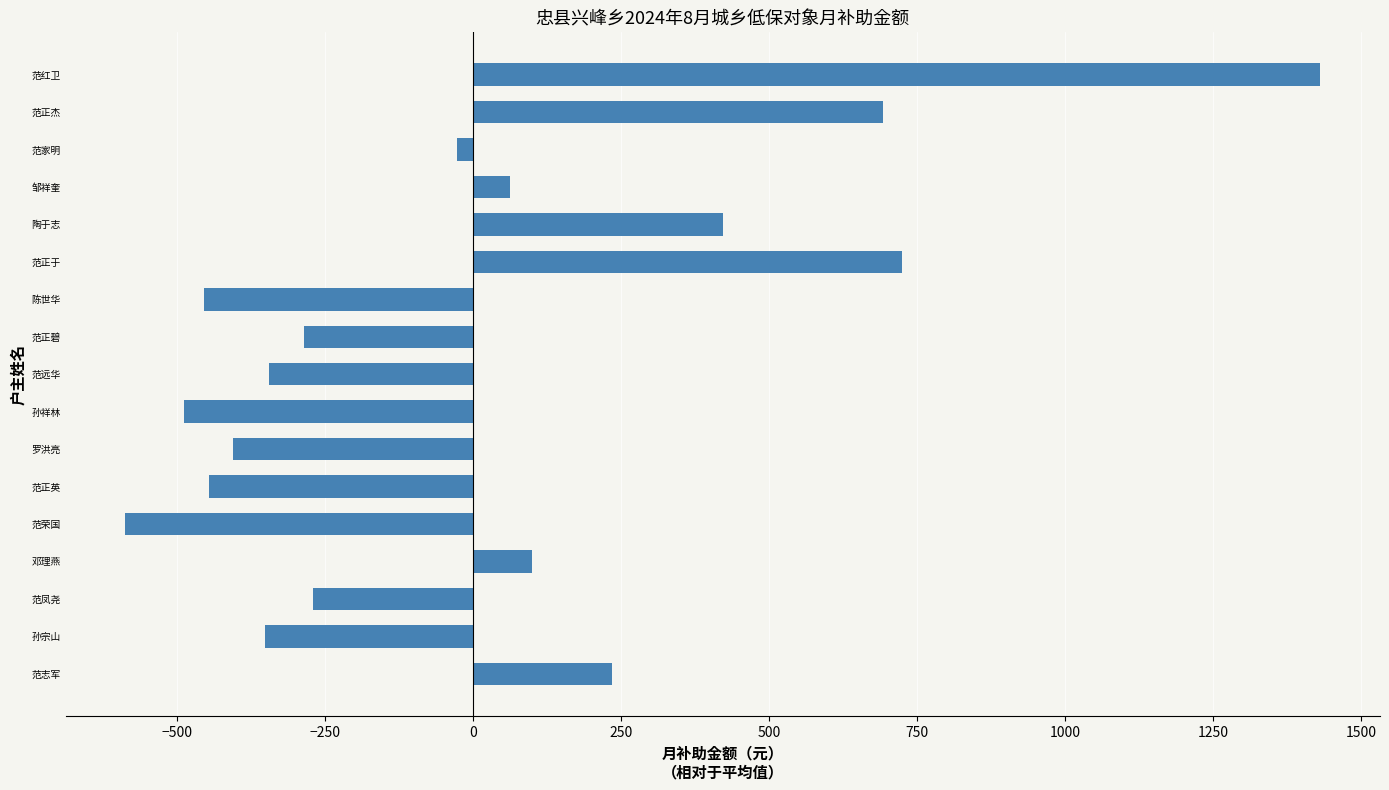

Read the value at 陈世华.

-455.6